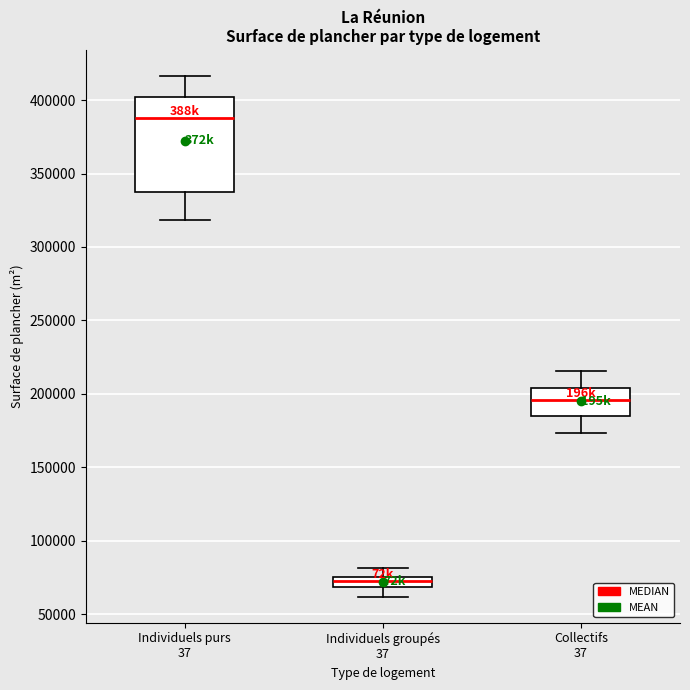

Which box has the highest median line?

Individuels purs 37